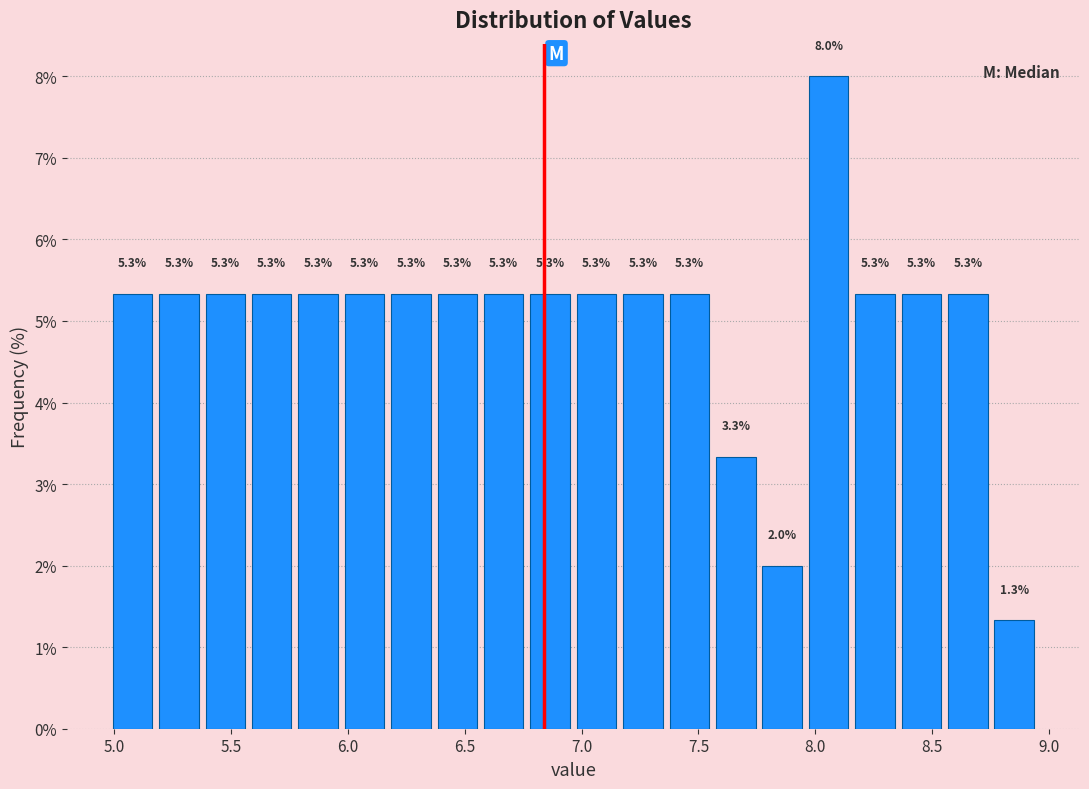

Around what value on the x-axis is the tallest bar? Give the approximate position of its centre, as read against the axis.

8.05